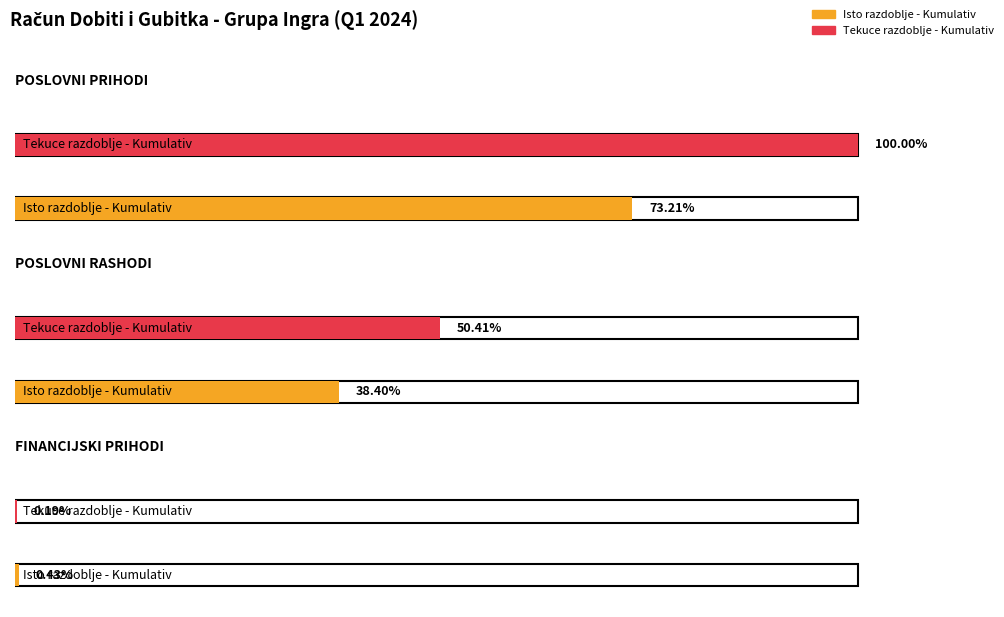

At which label is Isto razdoblje - Kumulativ closest to 1184350?

POSLOVNI RASHODI